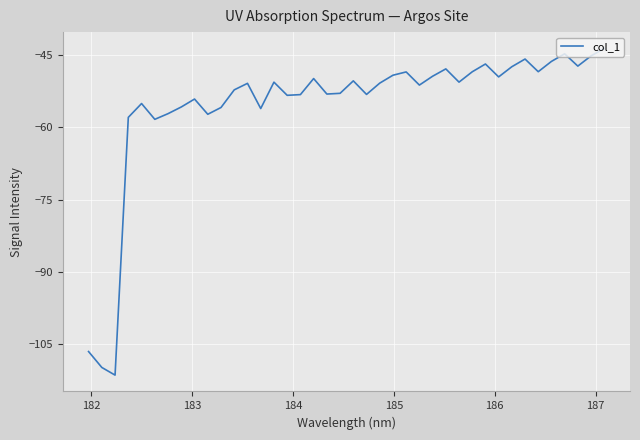

What is the difference between the maximum and minimum values?

67.7